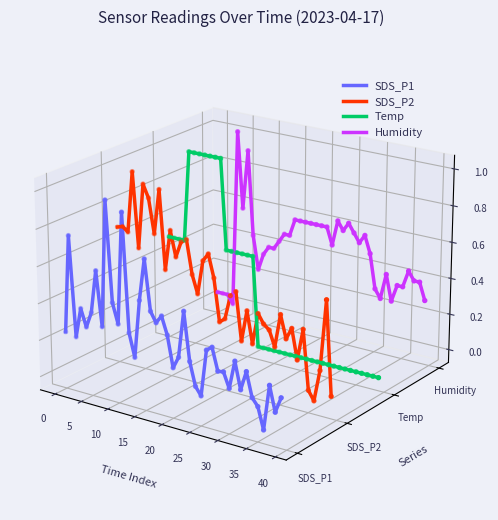

At which category is the sum across all series the highest?

25